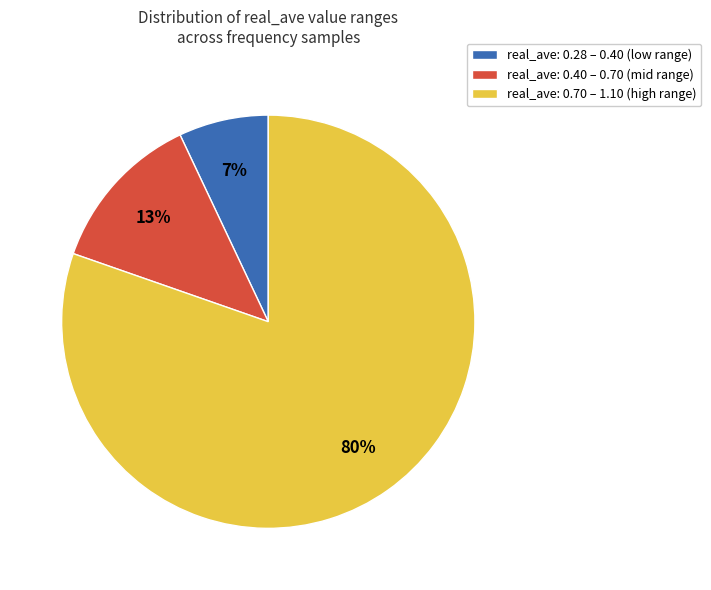

To the nearest percent, what portion does real_ave: 0.40 – 0.70 (mid range) represent?

13%